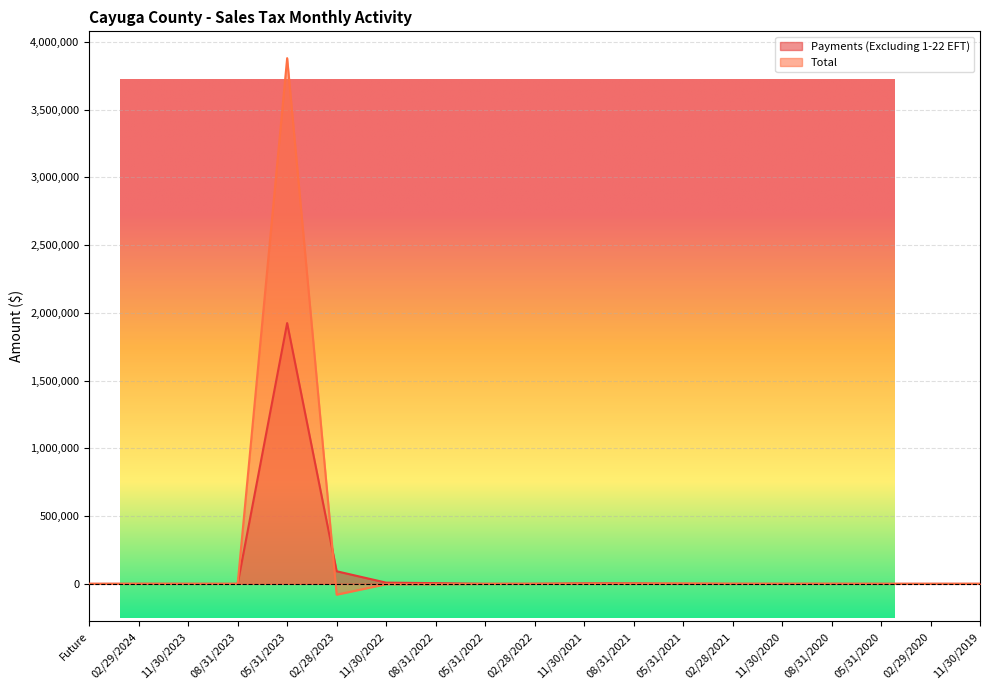

Rank the series by their maximum value, from highest to lowest.

Total, Payments (Excluding 1-22 EFT)